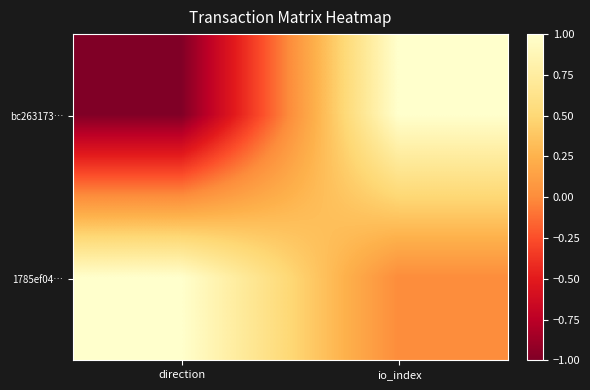

Rank the series at io_index from lowest to highest value.

1785ef04…, bc263173…